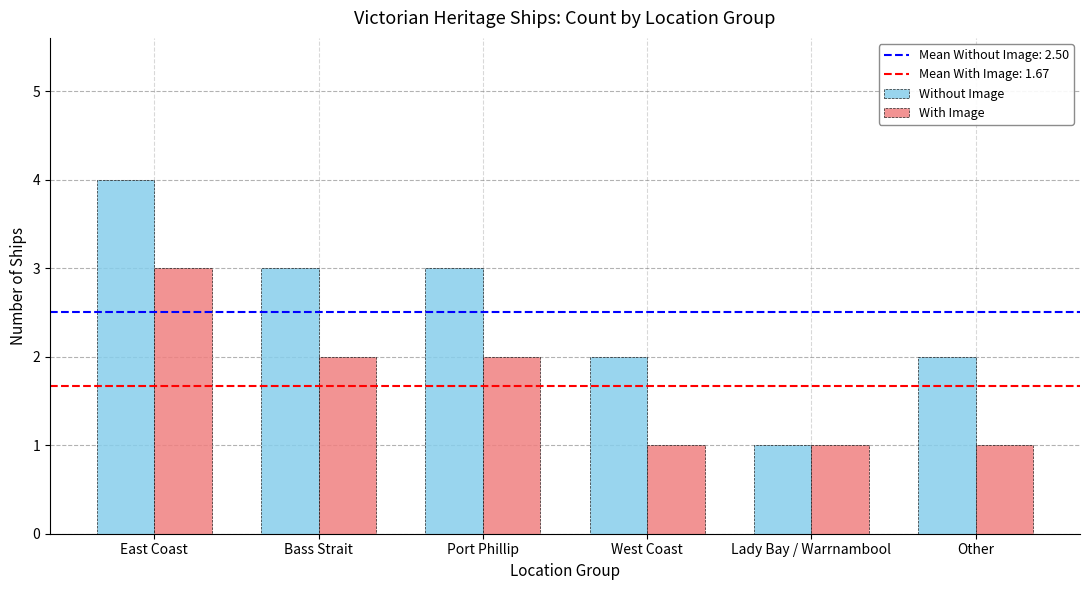

At which category is the sum across all series the highest?

East Coast